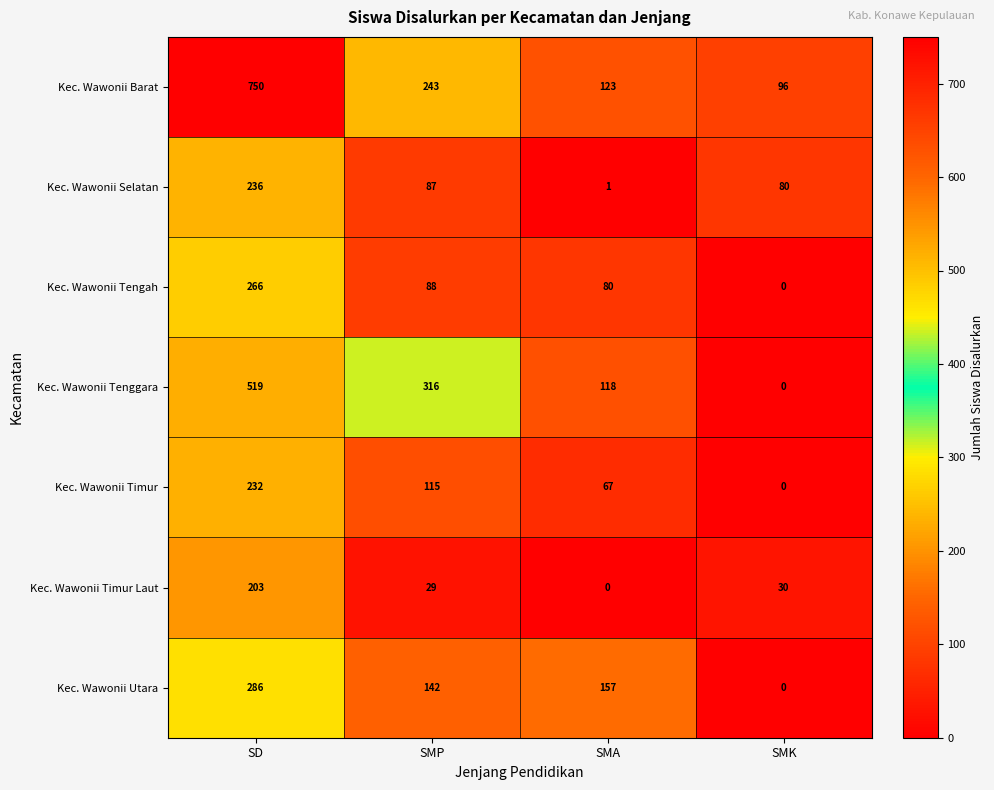

How many distinct data groups are displayed?

7